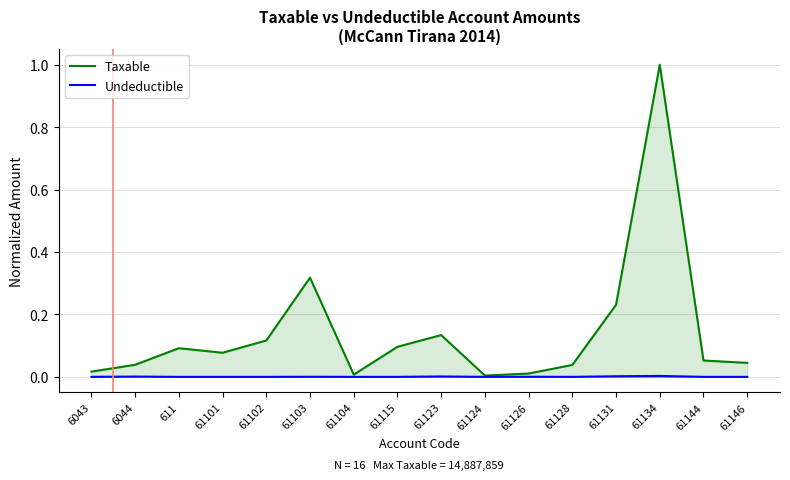

At how many categories does at least one series exceed 0?

16